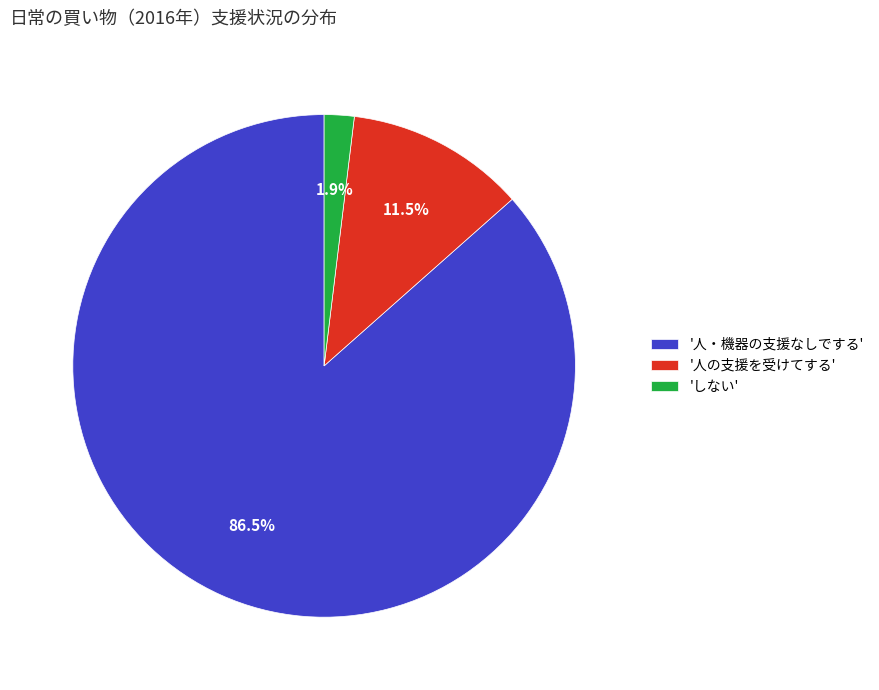

Rank the categories by value from lowest to highest.

'しない', '人の支援を受けてする', '人・機器の支援なしでする'